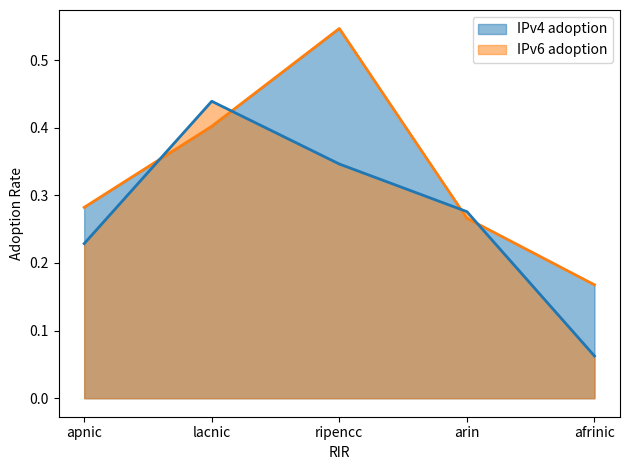

What is the sum of the IPv6 adoption values at ripencc and apnic?

0.6